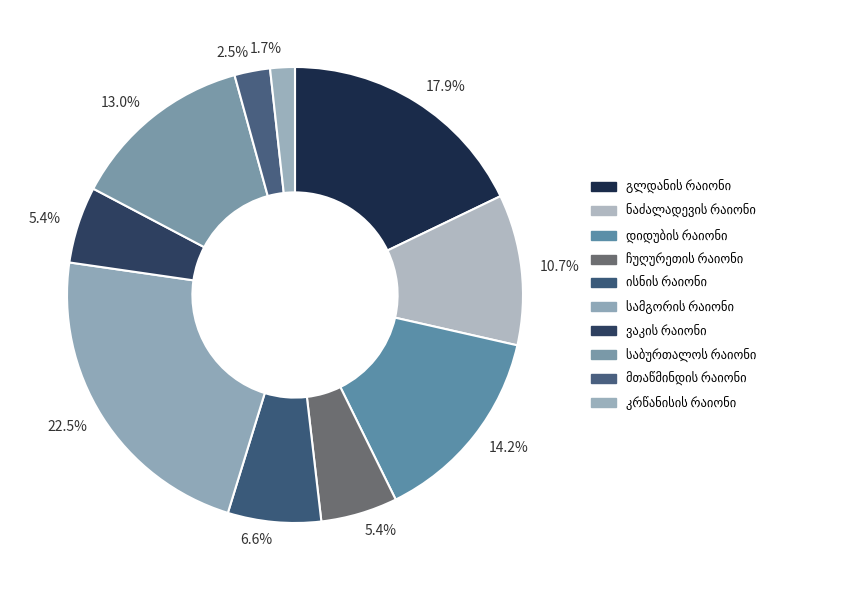

How many slices are in this pie chart?

10